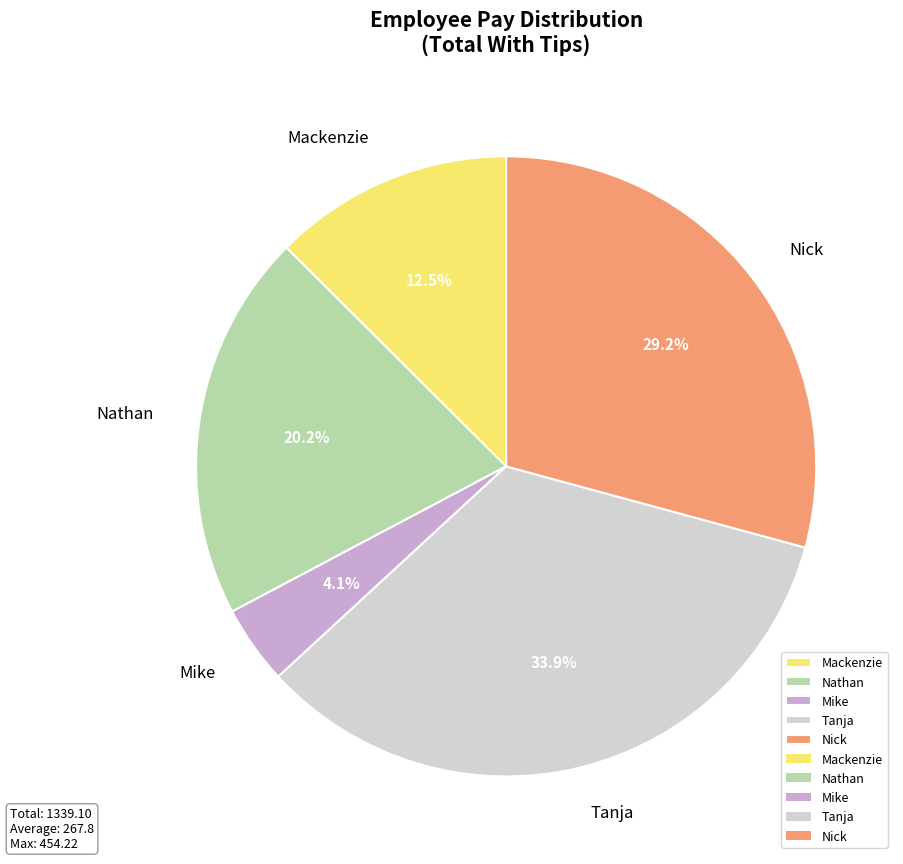

The Nick slice represents 22% of the pie. True or false?

False